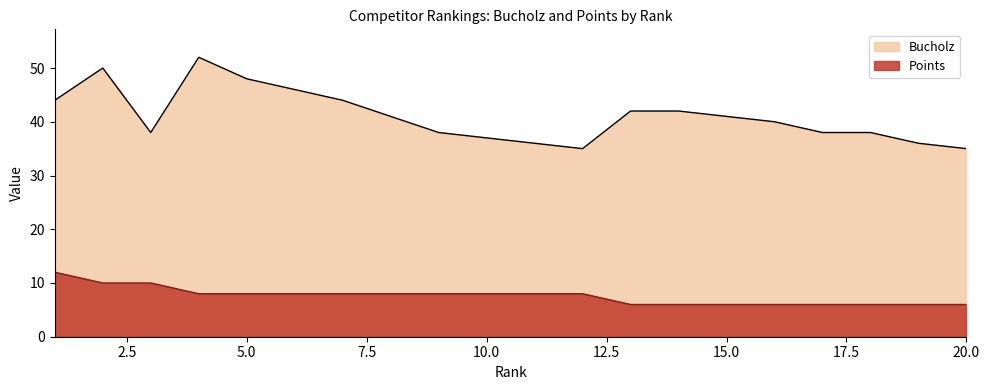

Reading left to right, transcribe all the data shown in this chart.

Bucholz: 44	50	38	52	48	46	44	41	38	37	36	35	42	42	41	40	38	38	36	35
Points: 12	10	10	8	8	8	8	8	8	8	8	8	6	6	6	6	6	6	6	6